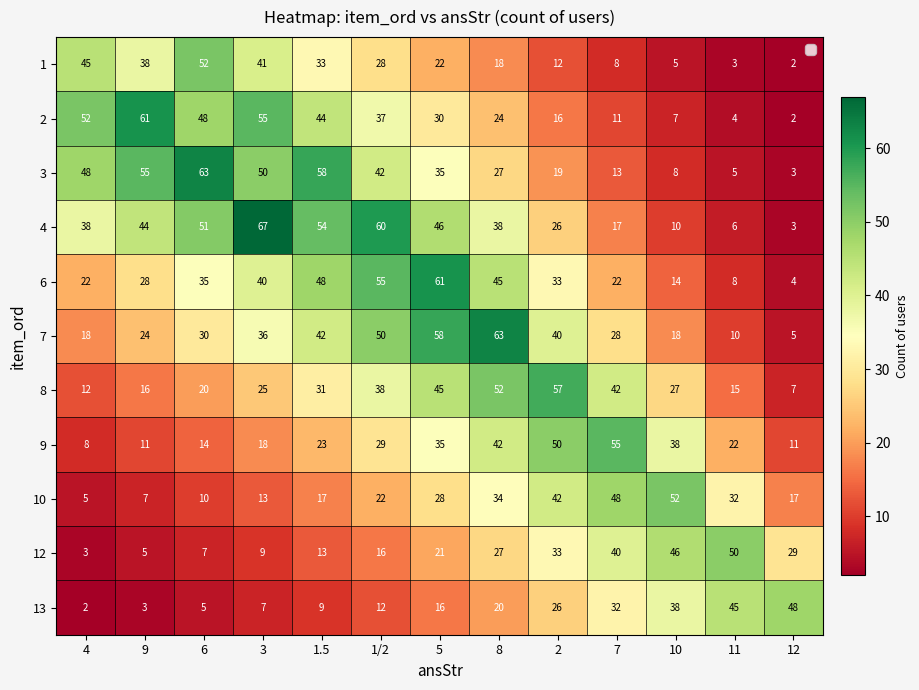

What is the average value of the 1 series?

24